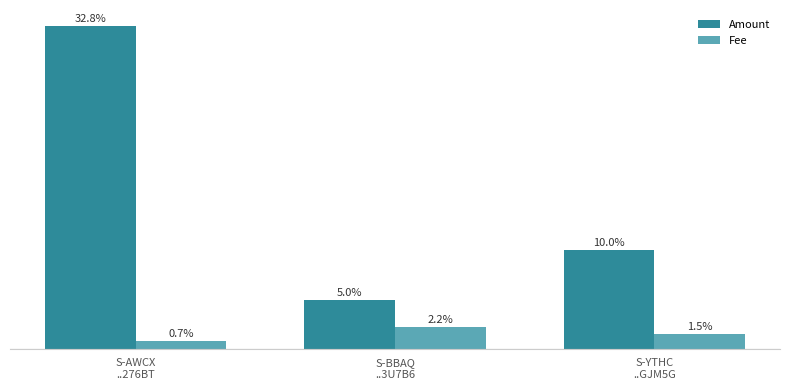

Are the bars horizontal?

No